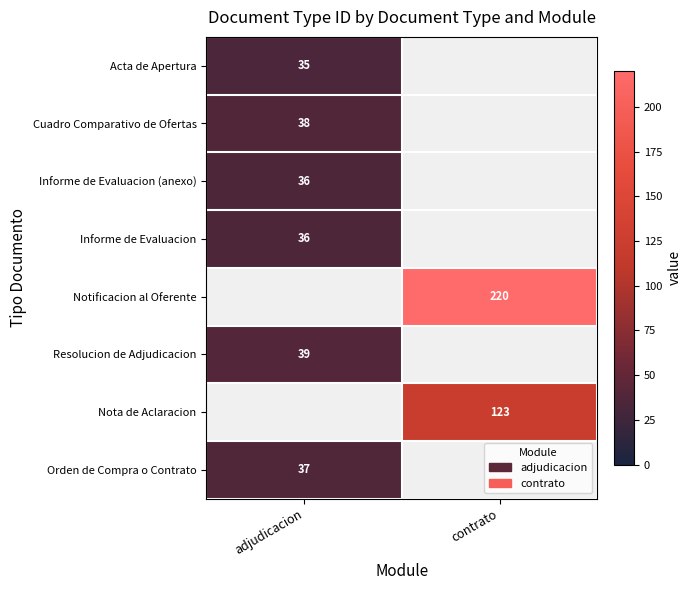

The Notificacion al Oferente series shows 88 at contrato. True or false?

False